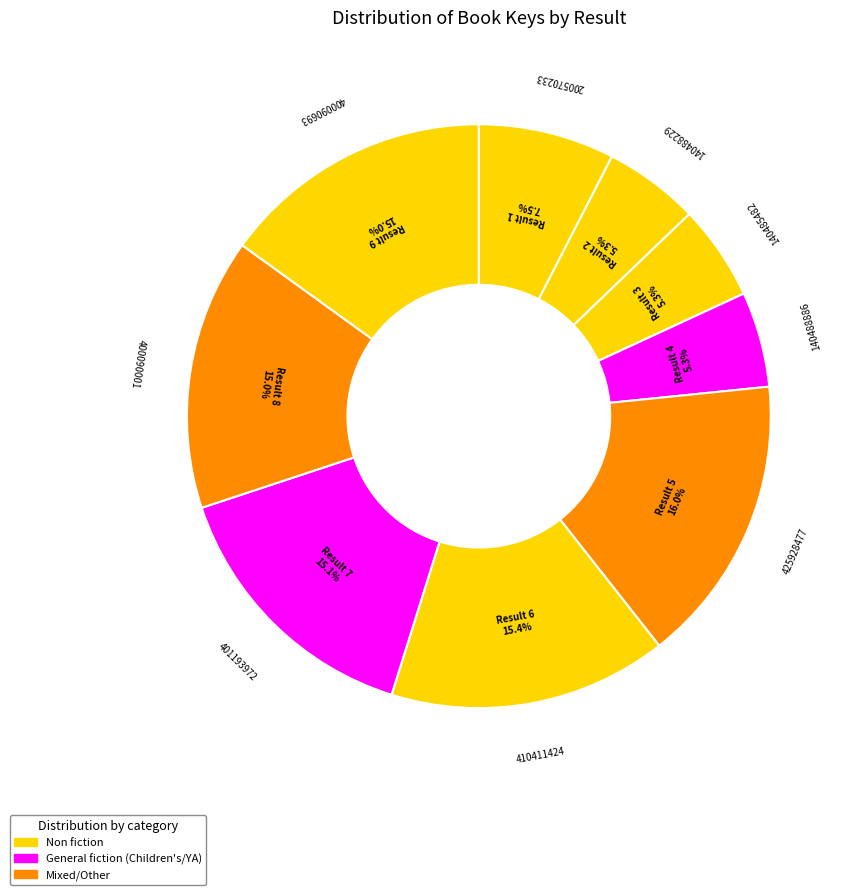

How many segments does this pie chart have?

9